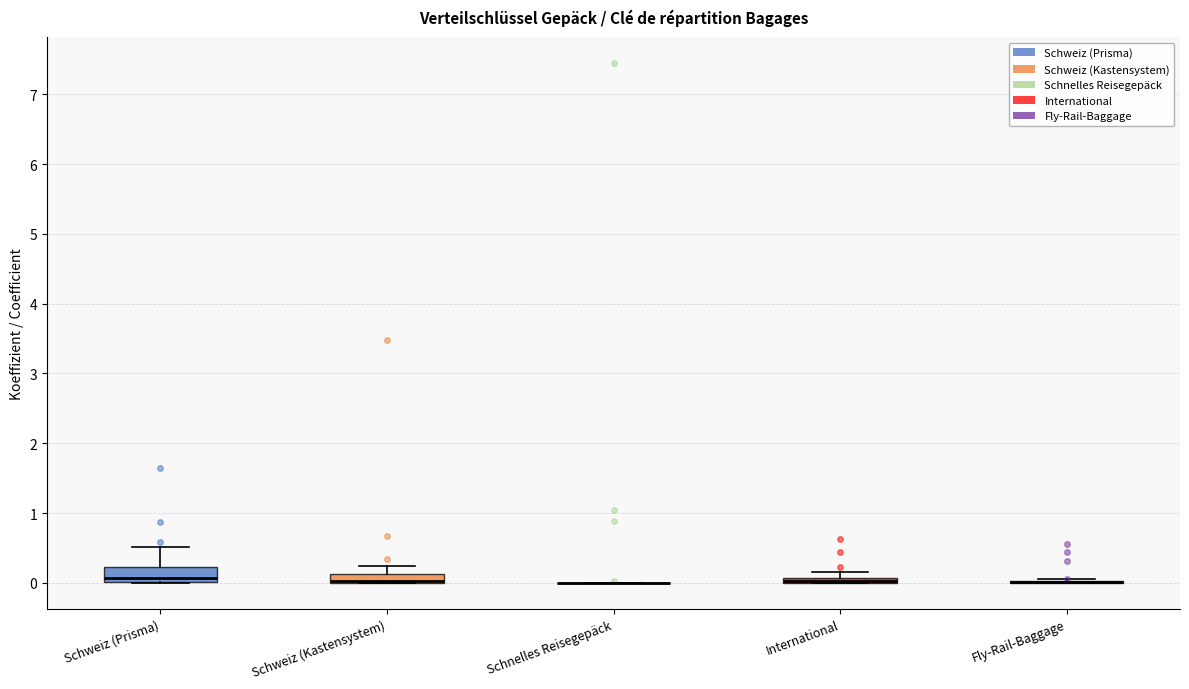

Which box is the tallest, from its lower edge to its upper edge?

Schweiz (Prisma)